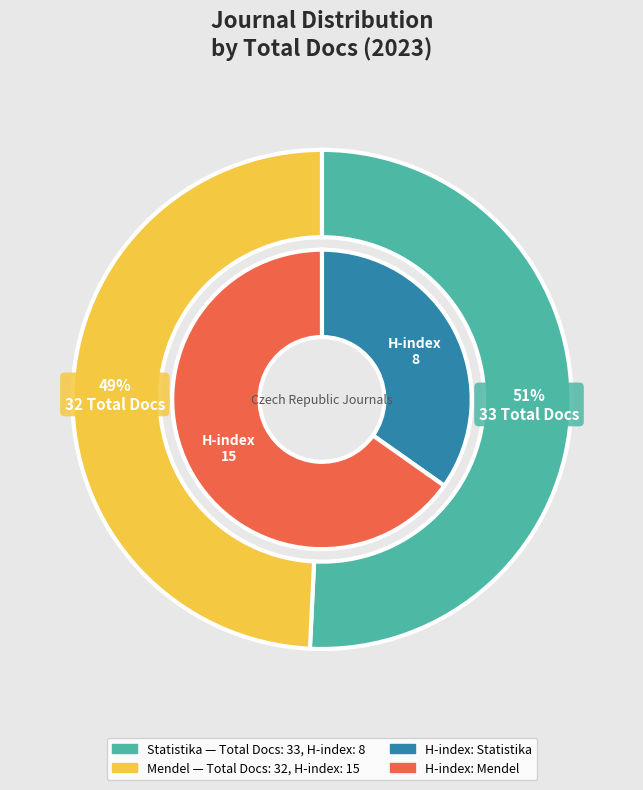

True or false: Mendel (Rank 1) accounts for 57% of the total.

False